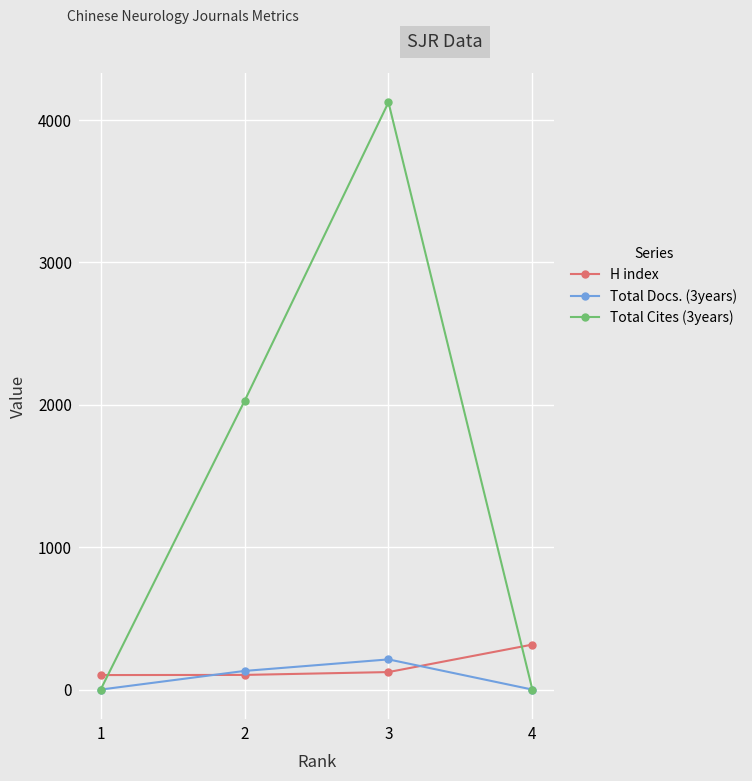

True or false: H index has more than 2 interior local peaks.

False